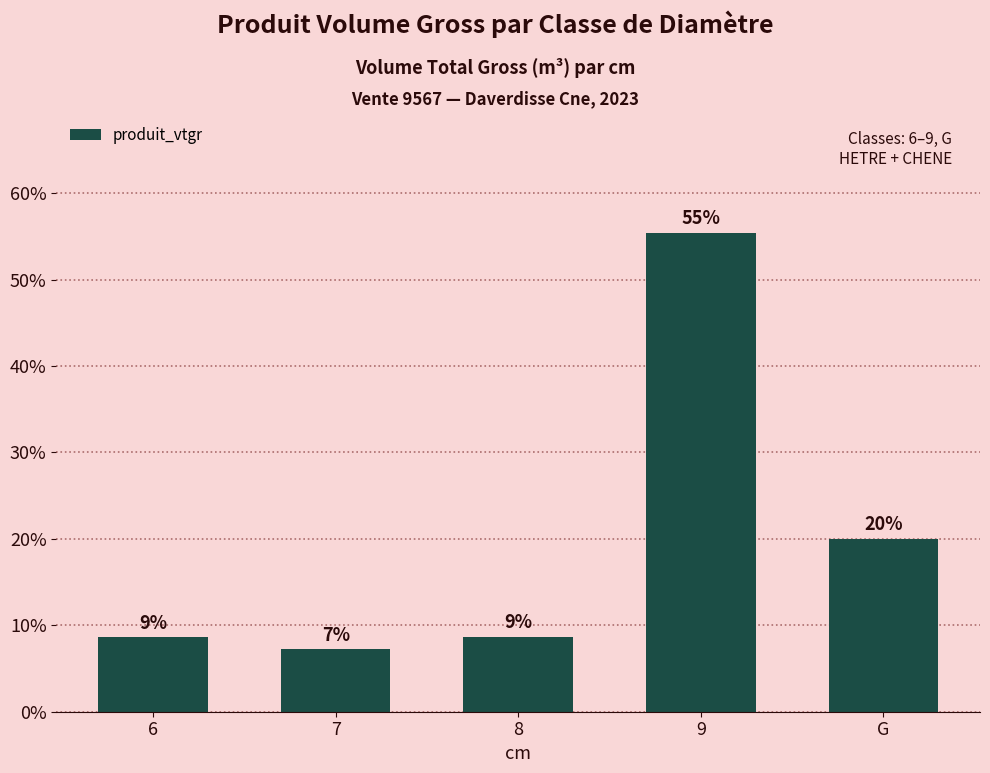

Read the value at 7.

7.2